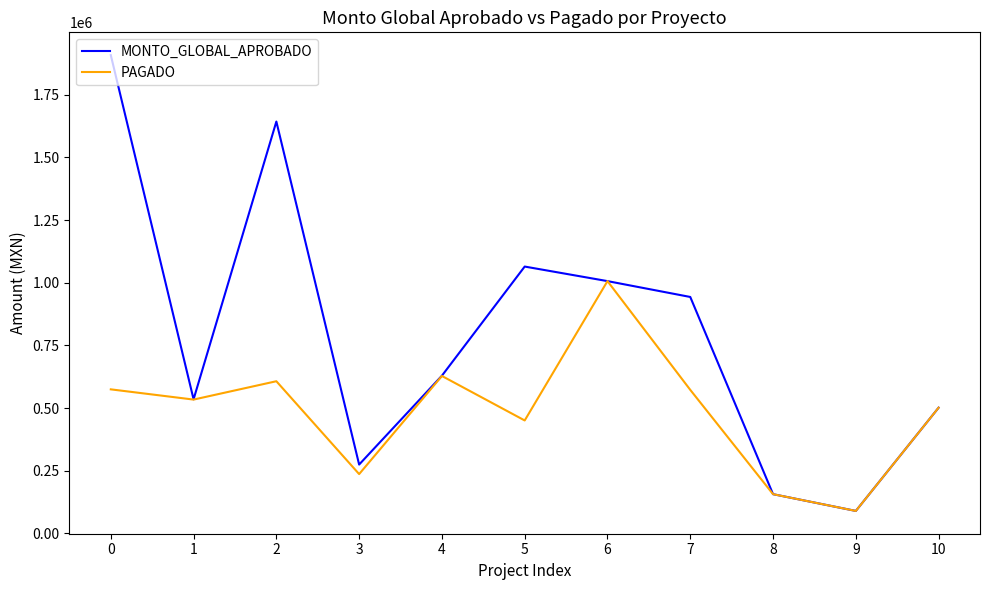

Is the value of MONTO_GLOBAL_APROBADO at 8 greater than the value of PAGADO at 4?

No